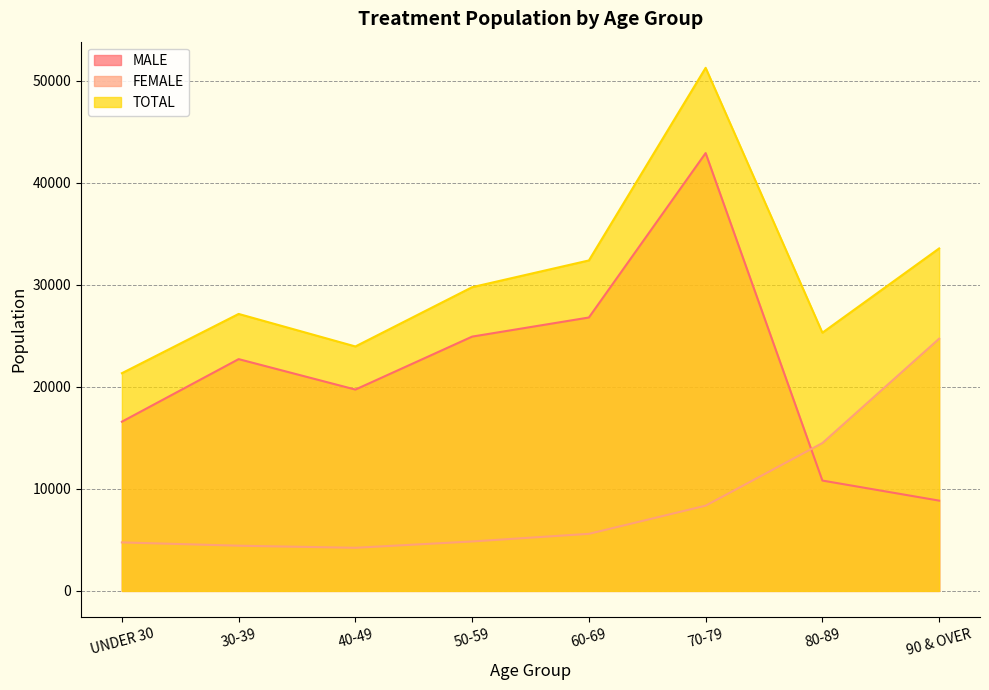

Between 60-69 and 80-89, which series saw the biggest shift?

MALE